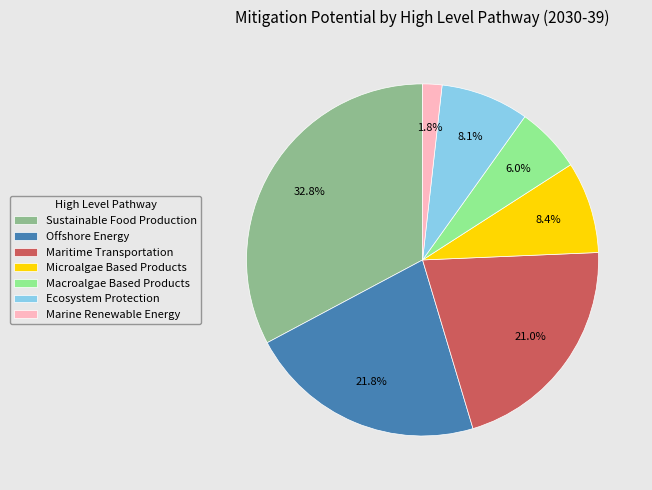

To the nearest percent, what portion does Maritime Transportation represent?

21%